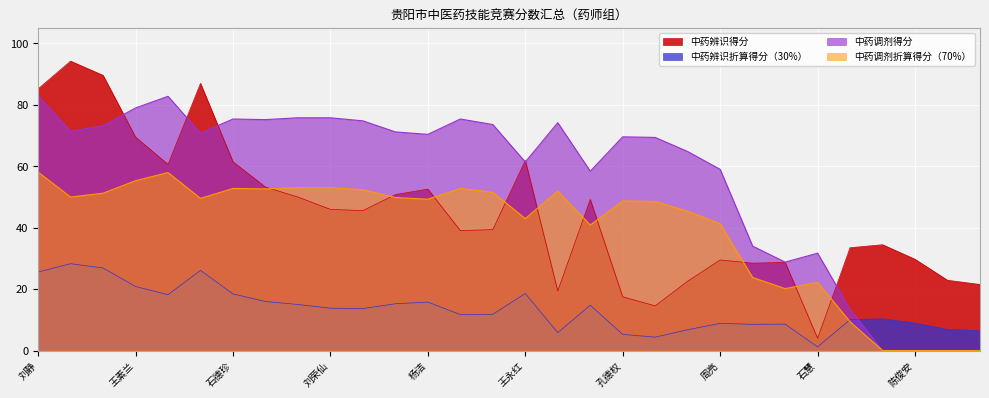

What is the sum of the 中药辨识折算得分（30%） values at 石德珍 and 杨朝堃?

46.7